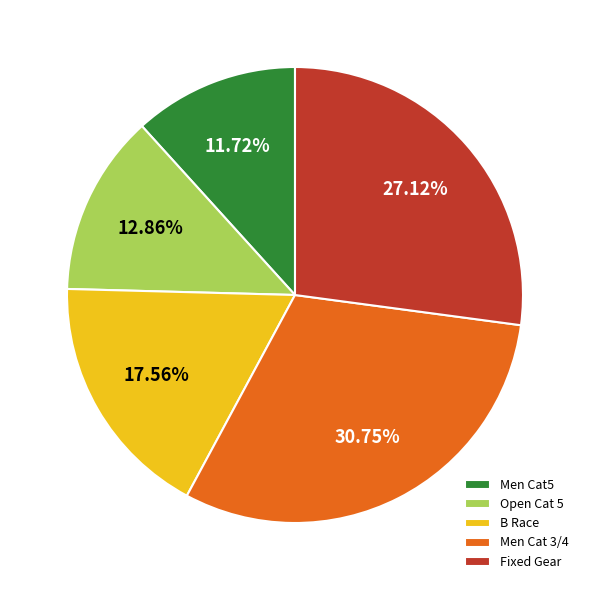

Which slice is the smallest?

Men Cat5